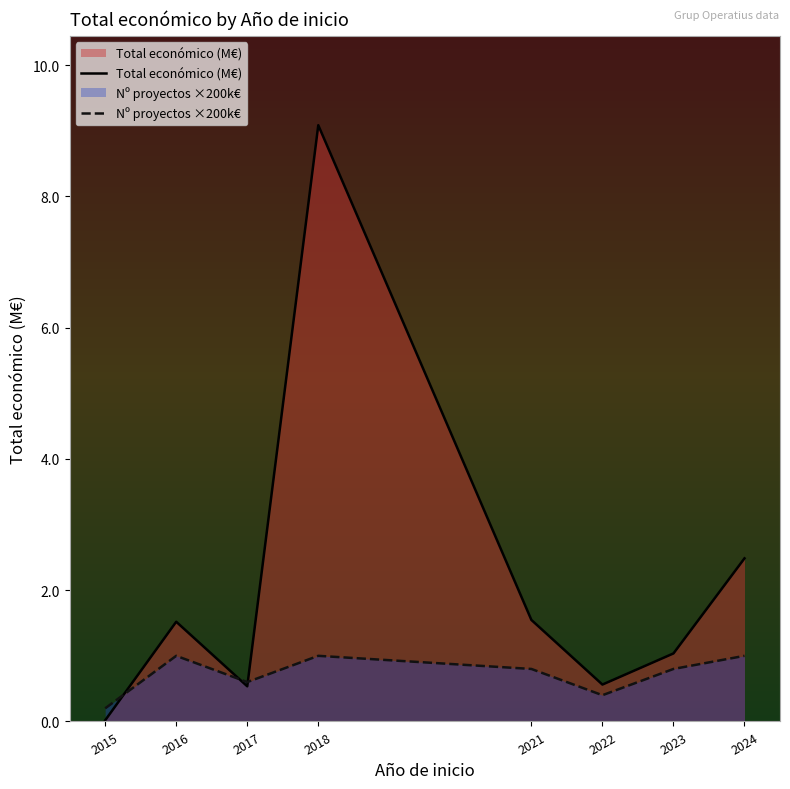

What is the average value of the Total económico (M€) series?

2.1